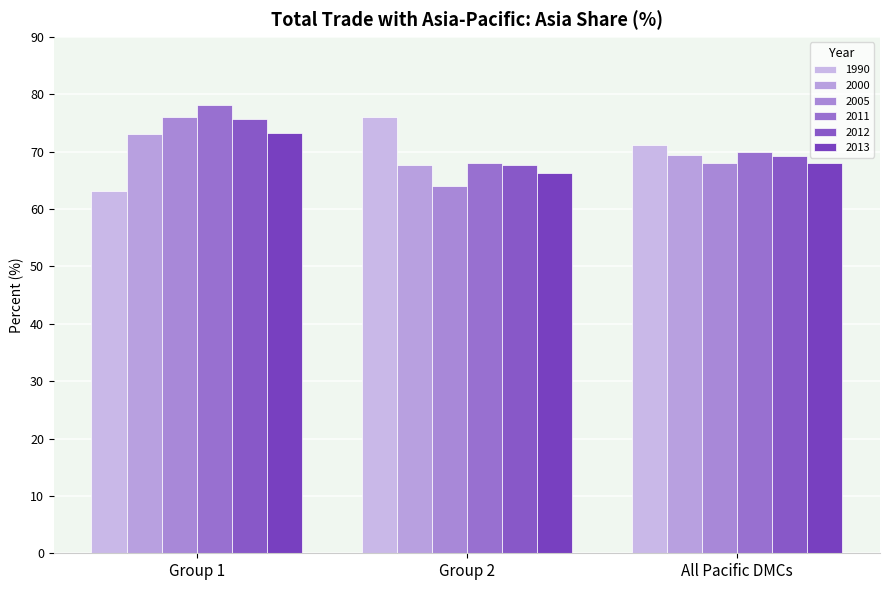

List the labels in order of 2012 value, smallest first.

Group 2, All Pacific DMCs, Group 1